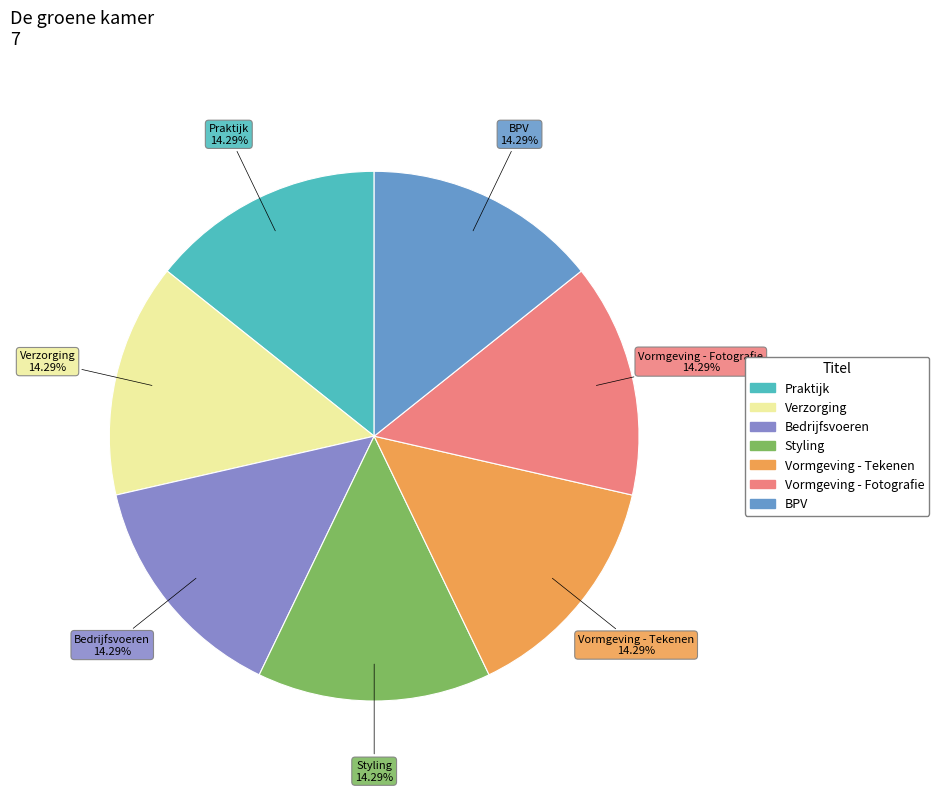

Do Vormgeving - Tekenen and Praktijk together represent more than half of the pie?

No